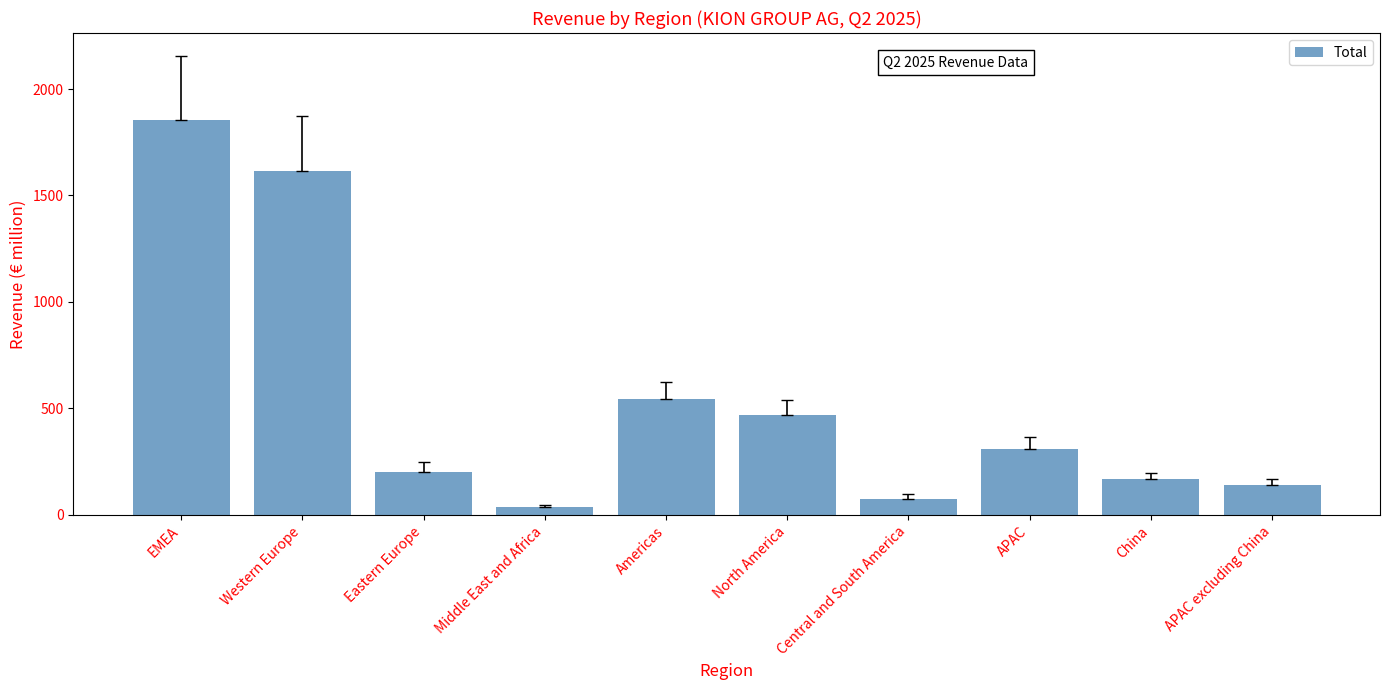

What is the greatest value displayed?

1855.1